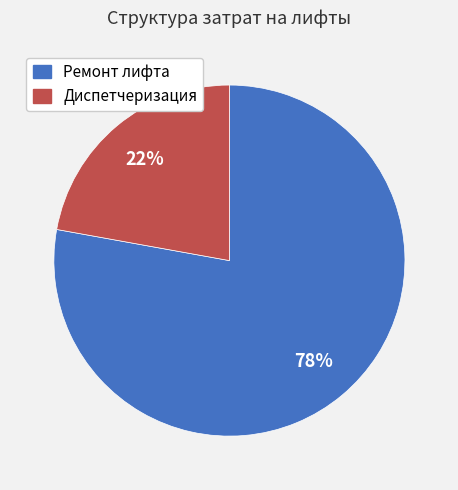

What is the largest slice in the pie chart?

Ремонт лифта